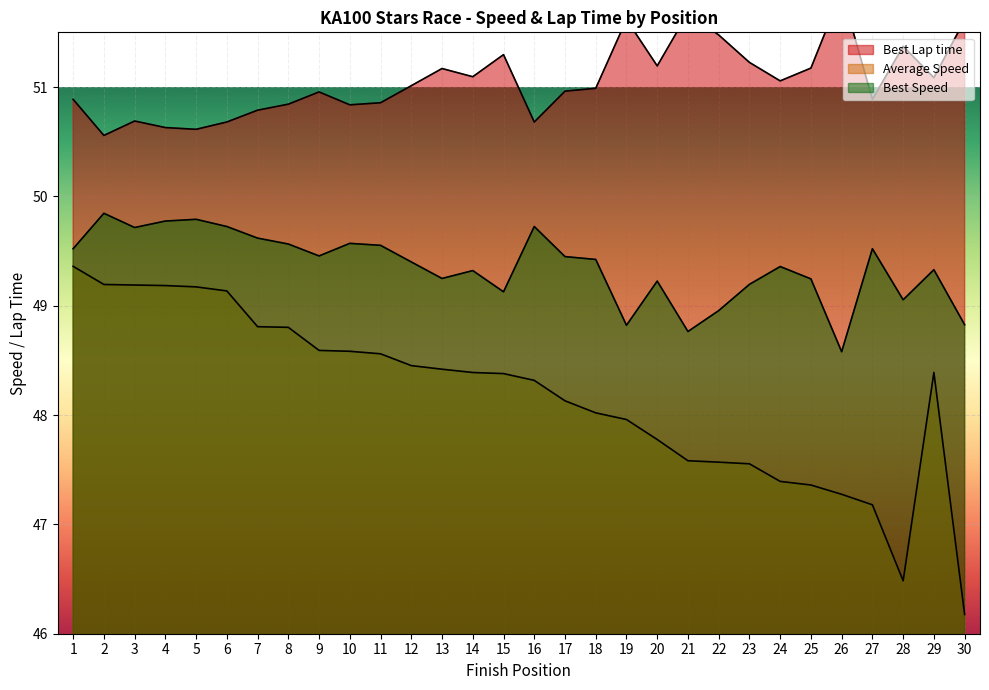

Reading right to left, list all the values displayed in this chart.

Best Lap time: 30=51.6	29=51.1	28=51.4	27=50.9	26=51.9	25=51.2	24=51.1	23=51.2	22=51.5	21=51.7	20=51.2	19=51.6	18=51.0	17=51.0	16=50.7	15=51.3	14=51.1	13=51.2	12=51.0	11=50.9	10=50.8	9=51.0	8=50.8	7=50.8	6=50.7	5=50.6	4=50.6	3=50.7	2=50.6	1=50.9
Average Speed: 30=46.2	29=48.4	28=46.5	27=47.2	26=47.3	25=47.4	24=47.4	23=47.6	22=47.6	21=47.6	20=47.8	19=48.0	18=48.0	17=48.1	16=48.3	15=48.4	14=48.4	13=48.4	12=48.5	11=48.6	10=48.6	9=48.6	8=48.8	7=48.8	6=49.1	5=49.2	4=49.2	3=49.2	2=49.2	1=49.4
Best Speed: 30=48.8	29=49.3	28=49.1	27=49.5	26=48.6	25=49.2	24=49.4	23=49.2	22=49.0	21=48.8	20=49.2	19=48.8	18=49.4	17=49.4	16=49.7	15=49.1	14=49.3	13=49.2	12=49.4	11=49.6	10=49.6	9=49.5	8=49.6	7=49.6	6=49.7	5=49.8	4=49.8	3=49.7	2=49.8	1=49.5